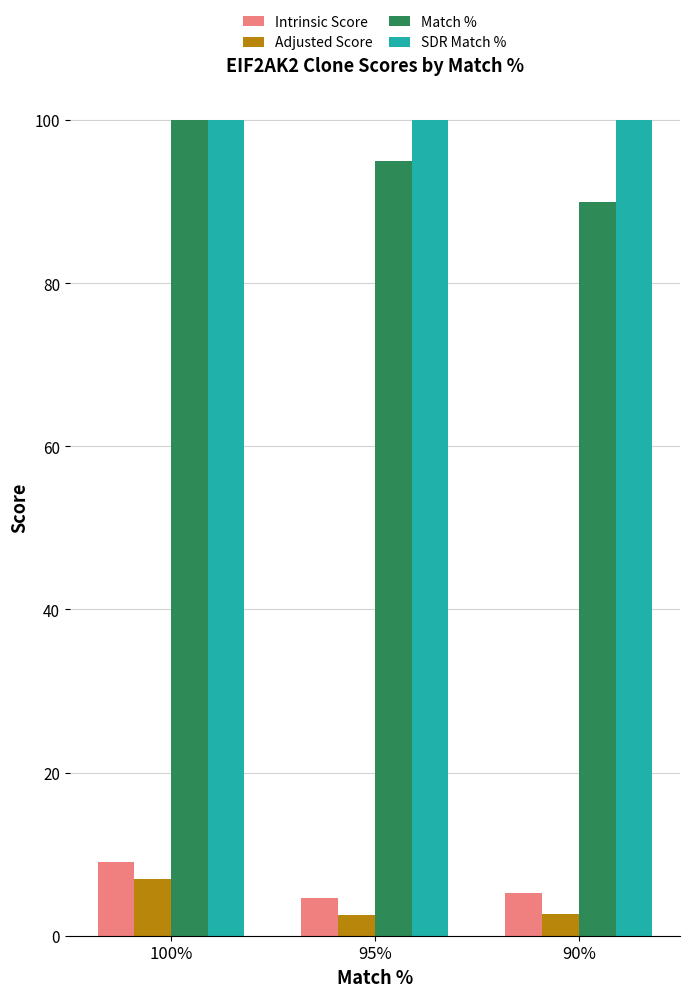

Which series has the largest total across all categories?

SDR Match %